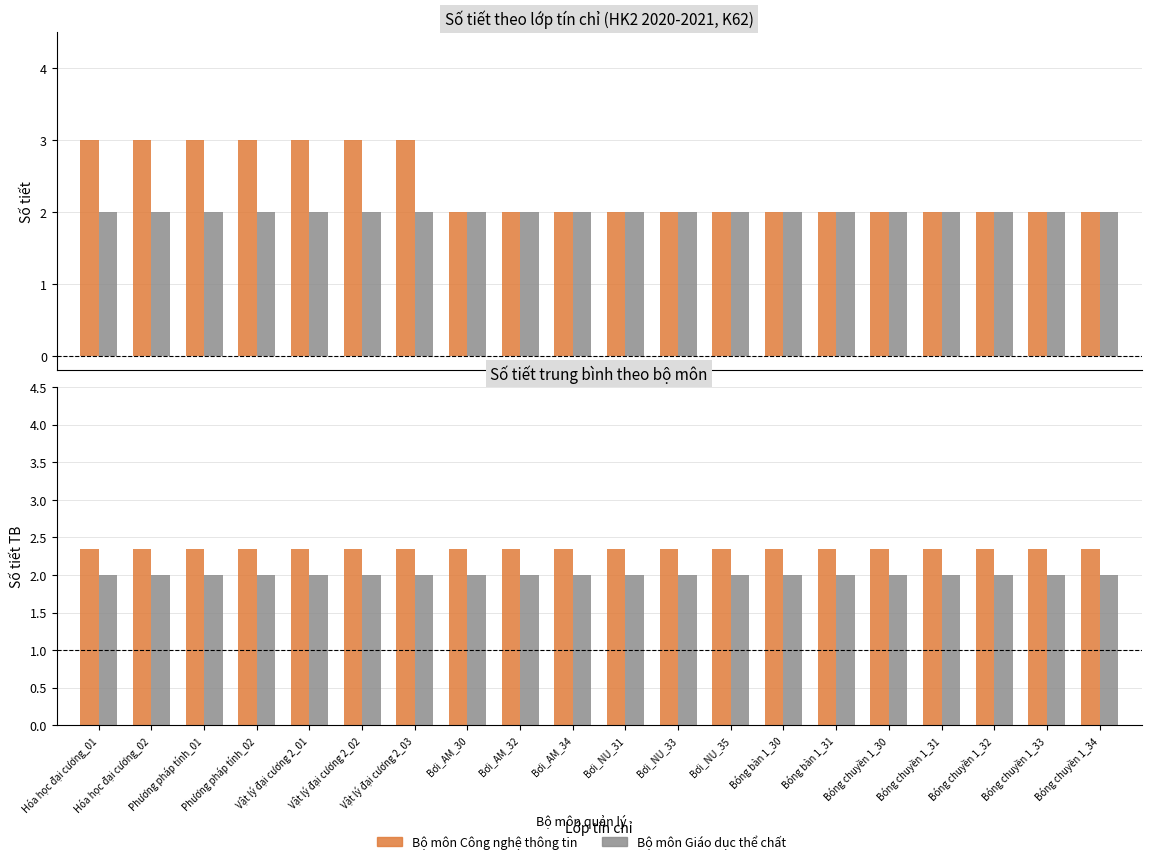

Rank the series by their maximum value, from lowest to highest.

Bộ môn Giáo dục thể chất, Bộ môn Công nghệ thông tin